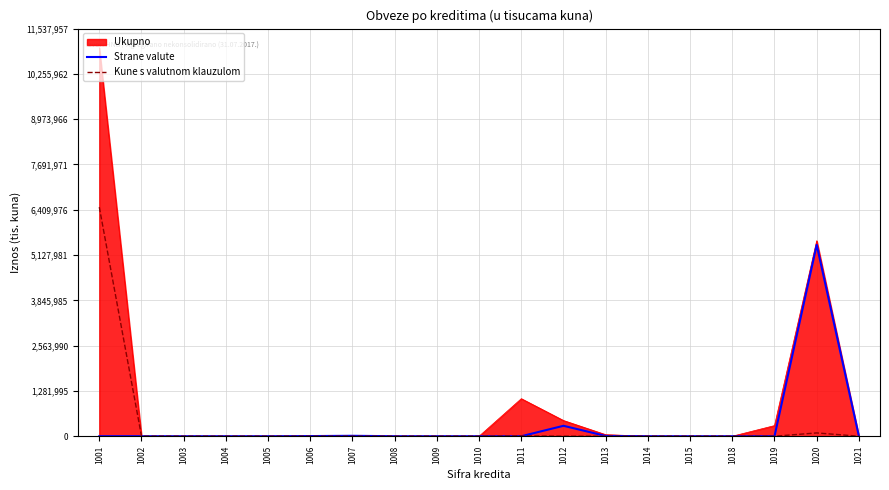

The value of Kune s valutnom klauzulom at 1018 is 0. True or false?

True